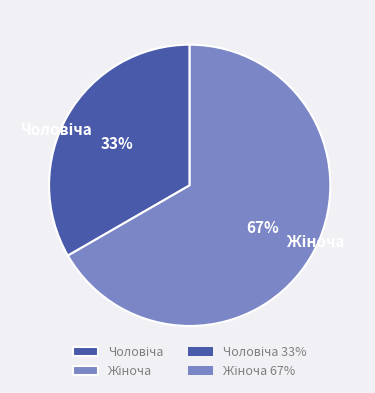

To the nearest percent, what is the average slice percentage?

50%